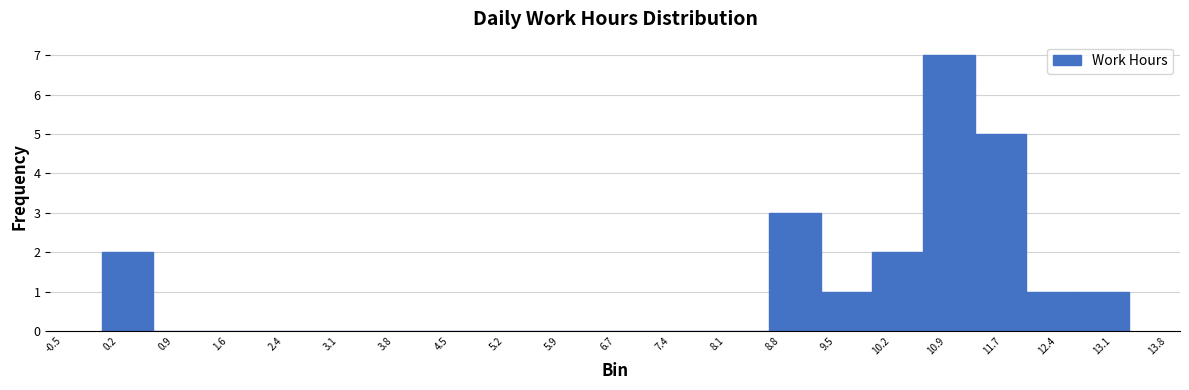

How tall is the bar that spans 12.0 to 12.6 on the x-axis? Neither the bar edges nor the heights are printed on the chart, so give them approximately, as read against the axes.

1